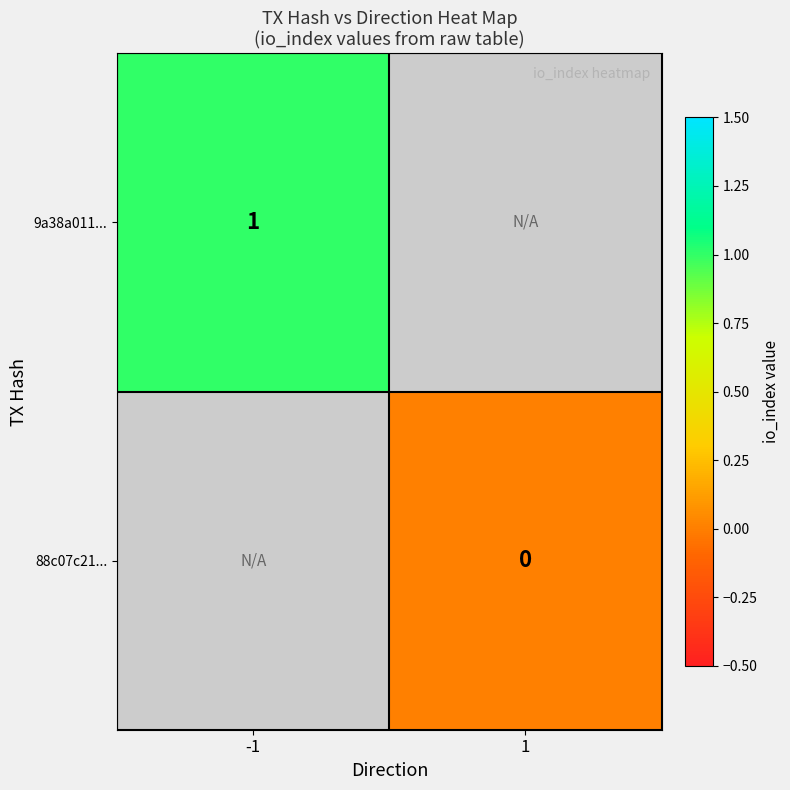

True or false: 9a38a011... has a value of 0.3 at -1.

False